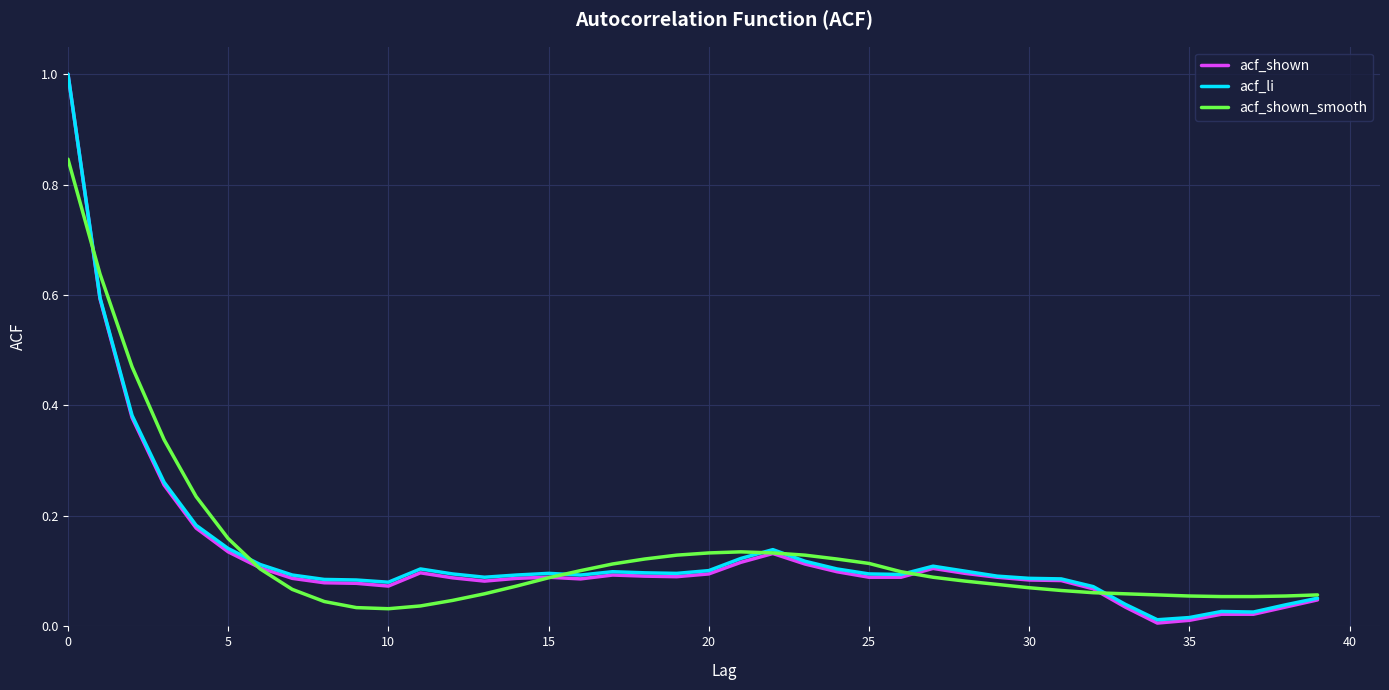

What is the maximum value shown in the chart?

1.0